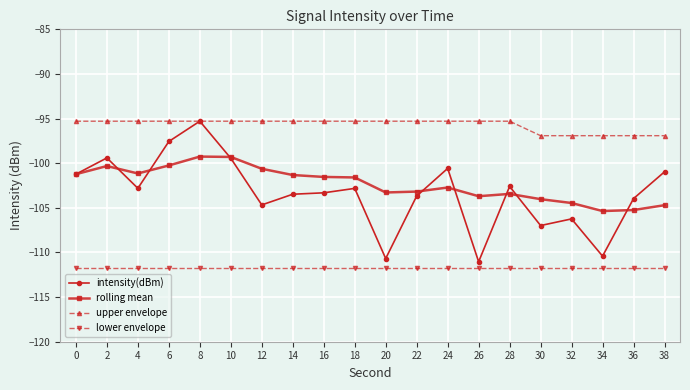

The rolling mean series shows -101.6 at 18. True or false?

True